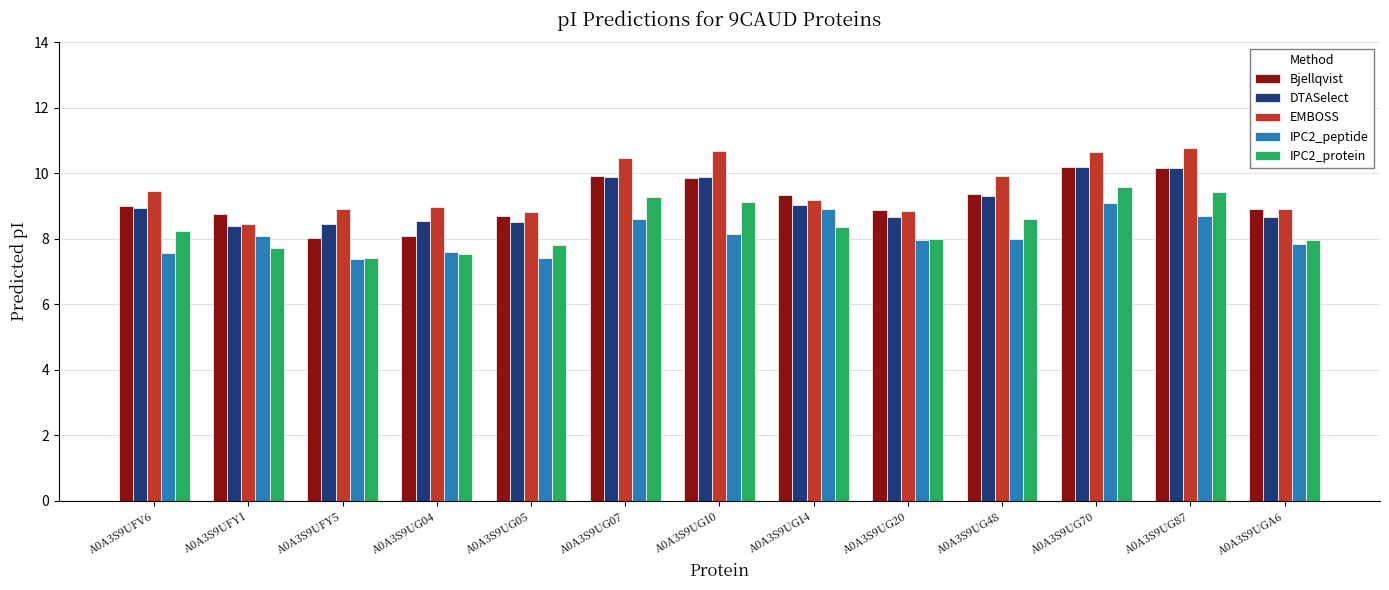

What is the lowest value of the Bjellqvist series?

8.0